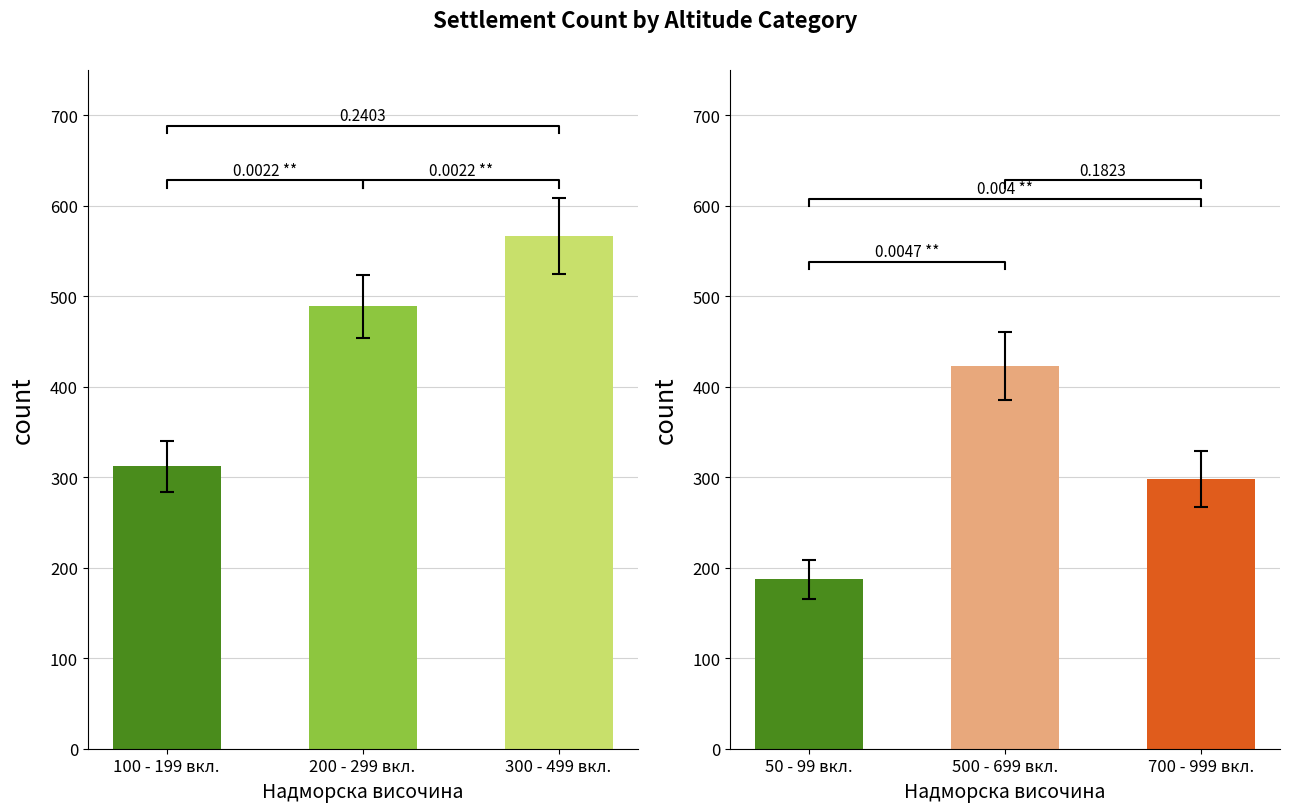

Reading left to right, extract all data points from this chart.

Altitude group (low-mid): 312	489	567
Altitude group (high): 187	423	298